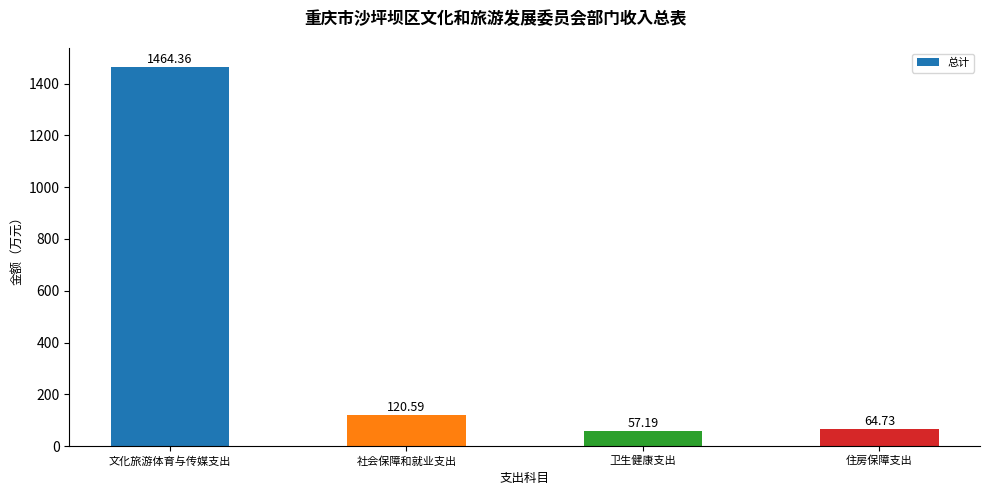

Rank the categories by value from highest to lowest.

文化旅游体育与传媒支出, 社会保障和就业支出, 住房保障支出, 卫生健康支出